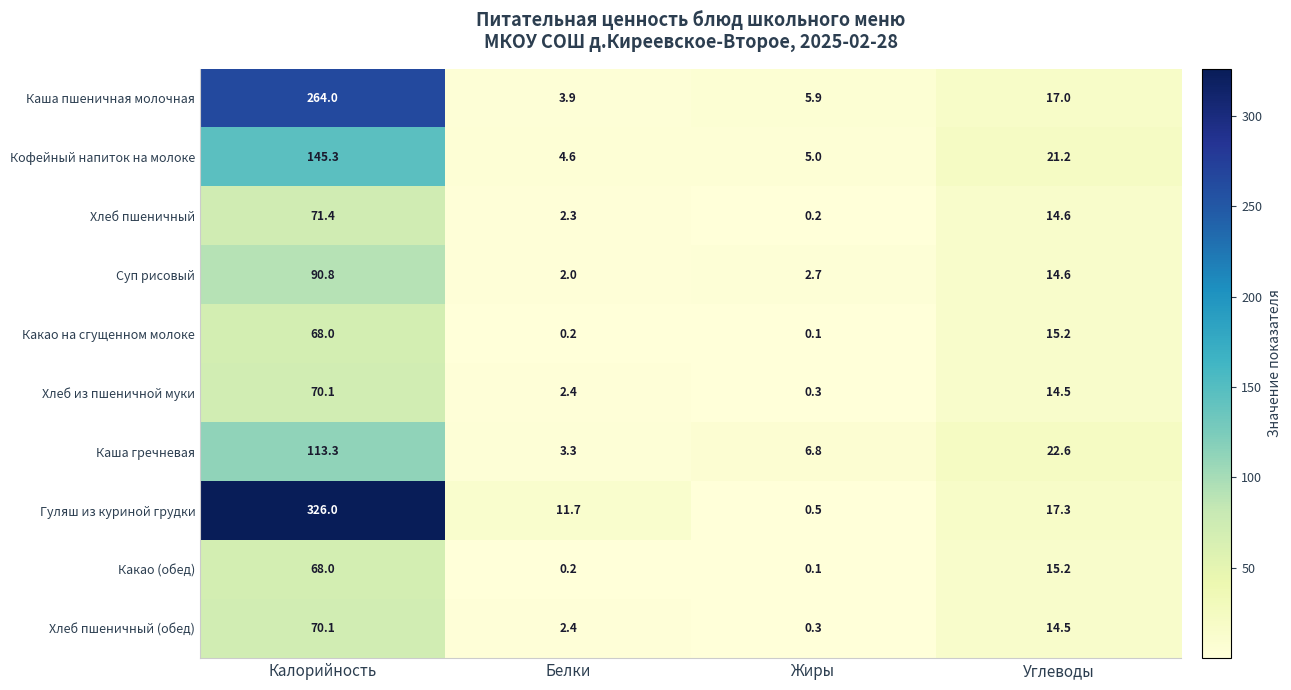

Rank the categories by Суп рисовый value from highest to lowest.

Калорийность, Углеводы, Жиры, Белки